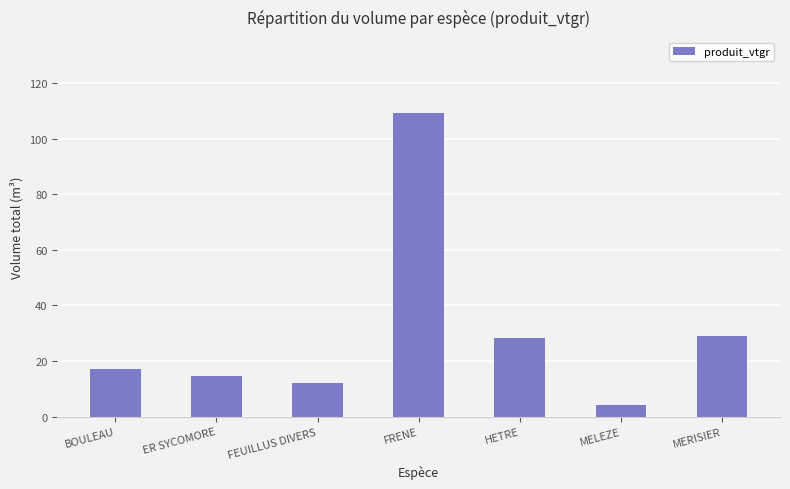

What is the label of the 6th bar from the right?

ER SYCOMORE